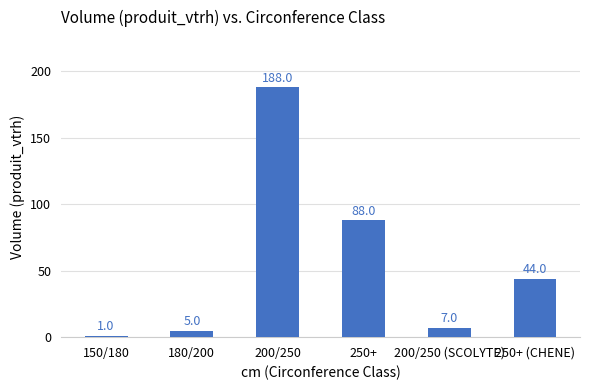

The chart shows a value of 88 at 250+. True or false?

True